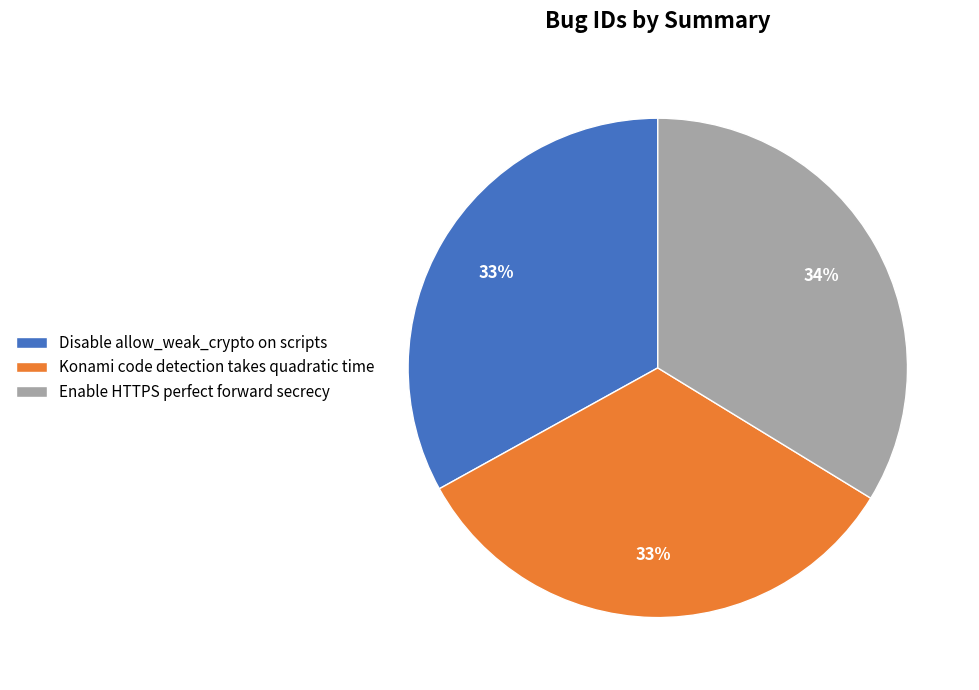

Combined, do Enable HTTPS perfect forward secrecy and Konami code detection takes quadratic time account for over 50%?

Yes